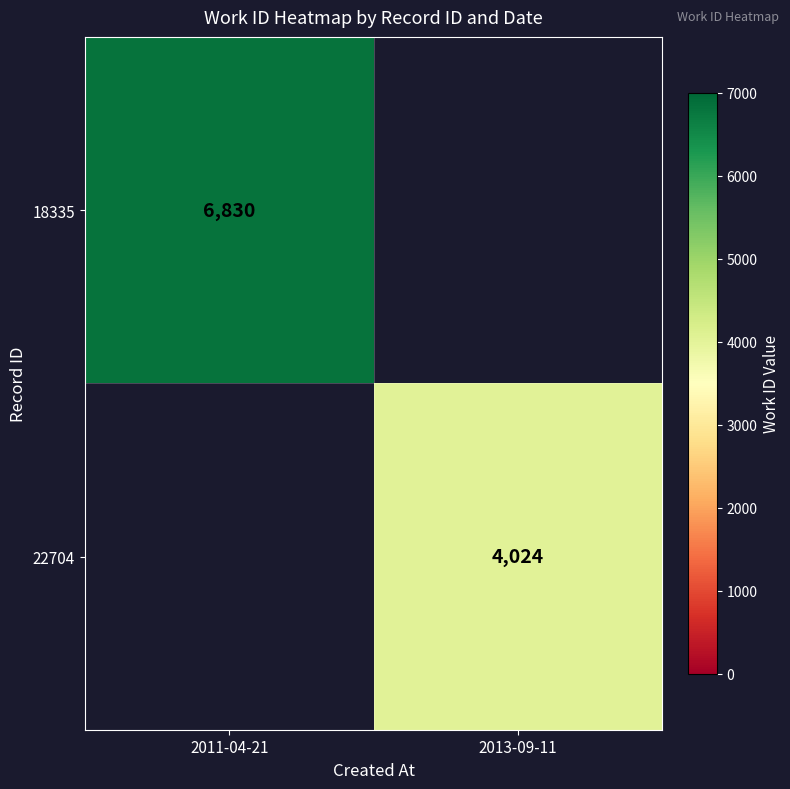

Is the value of 22704 at 2013-09-11 greater than the value of 18335 at 2011-04-21?

No